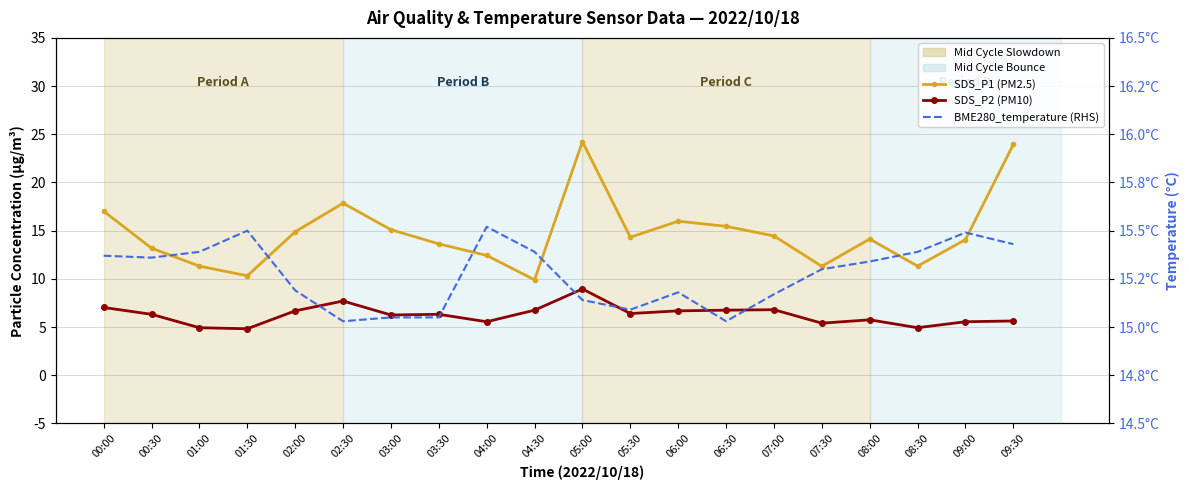

At which category does SDS_P1 (PM2.5) reach its first local peak?

02:30